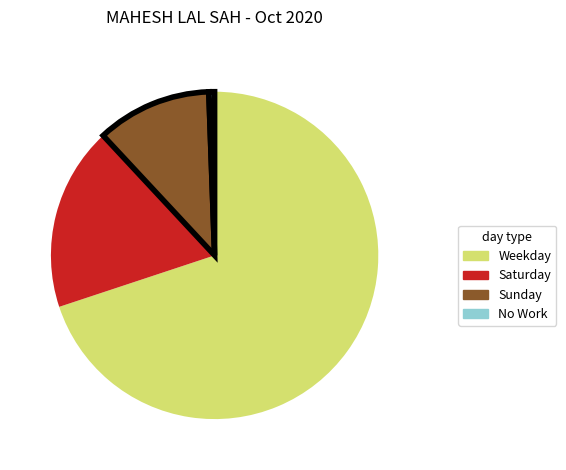

Is there any slice that represents more than half of the pie?

Yes